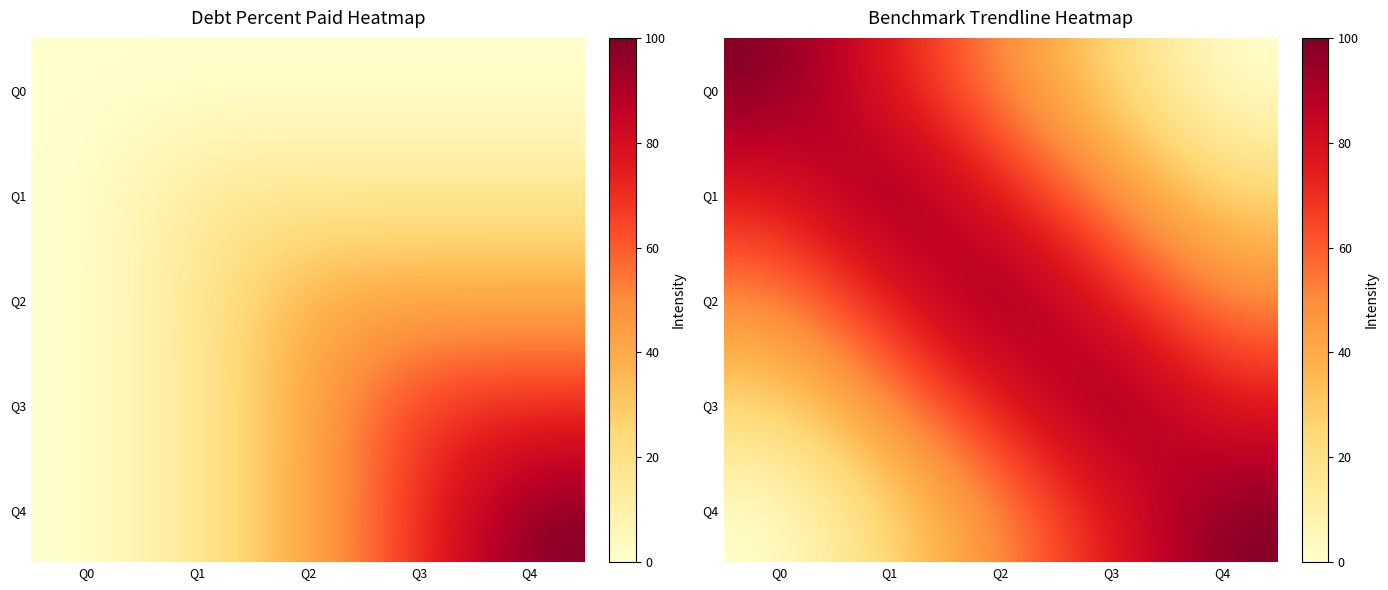

What is the total value across all series at Q0?

250